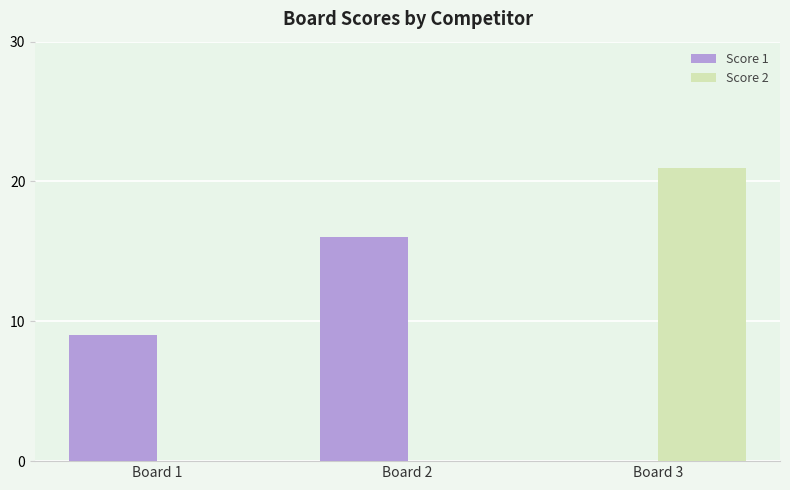

How many series are shown in this chart?

2